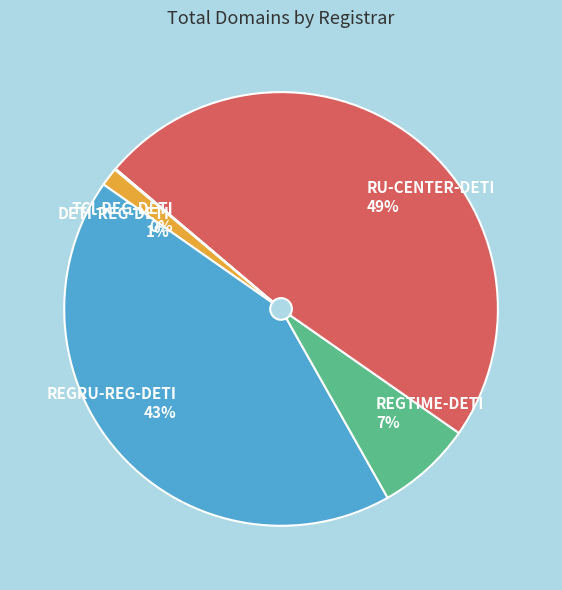

Does RU-CENTER-DETI account for over 50% of the chart?

No